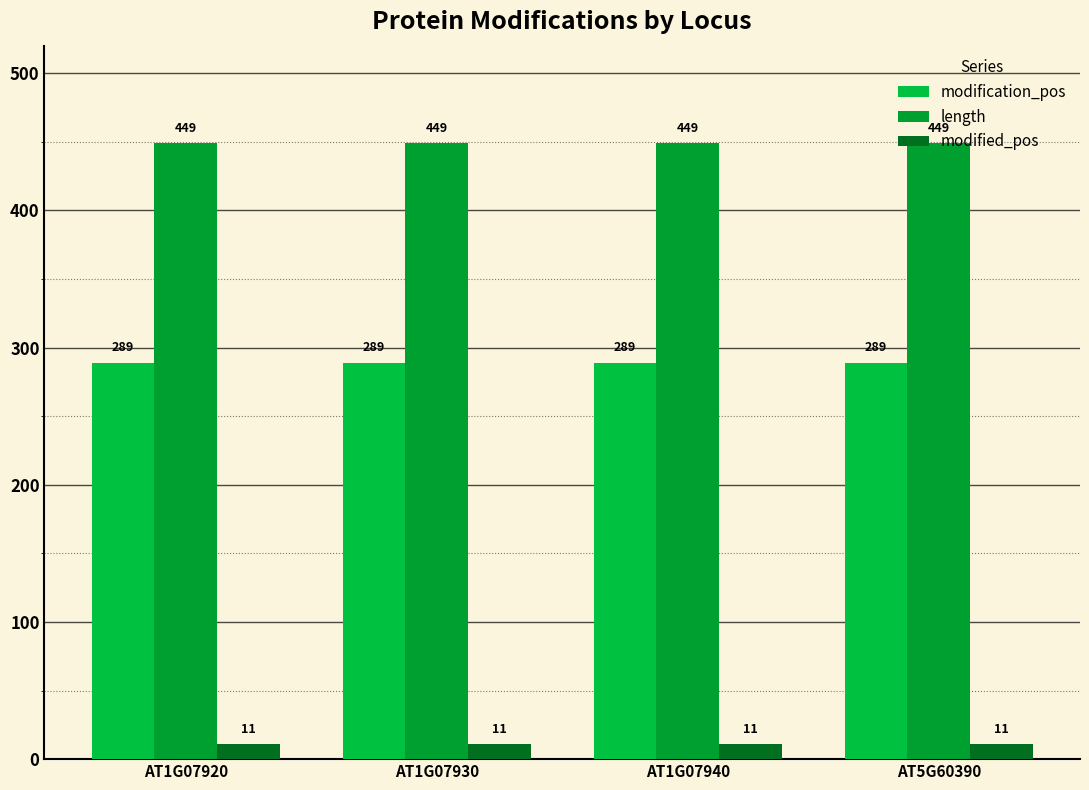

What is the sum of all modified_pos values?

44